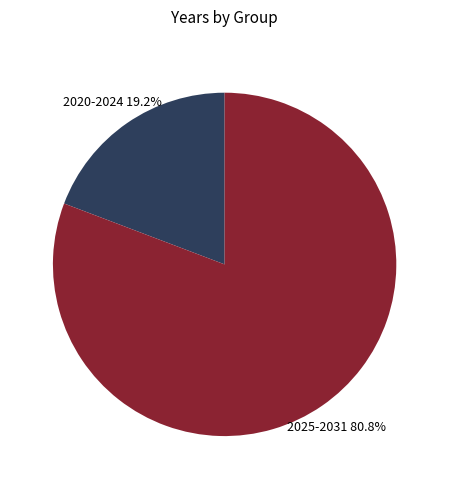

What is the majority slice?

2025-2031